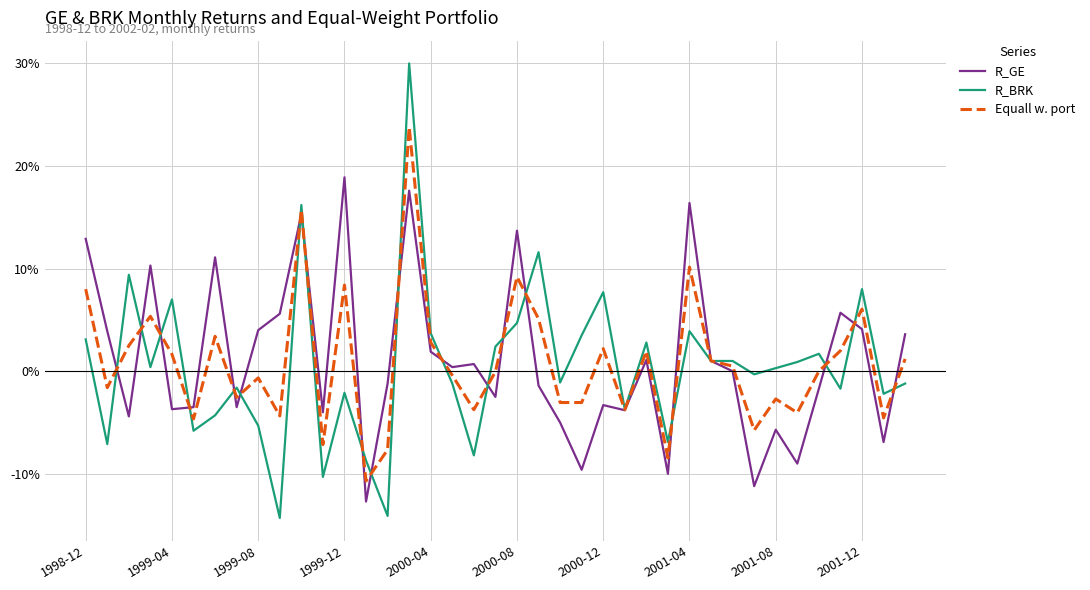

What are all the series names shown in the legend?

R_GE, R_BRK, Equall w. port